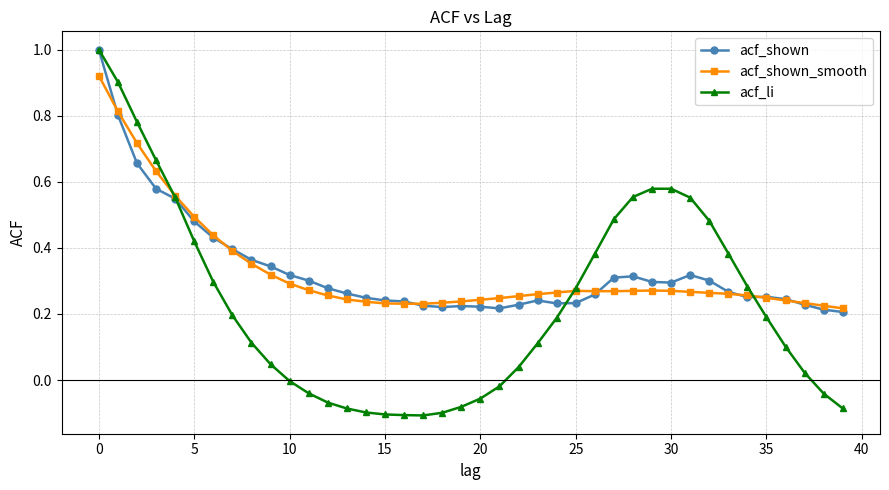

What is the value of the acf_shown point at the 1st from the left?

1.0